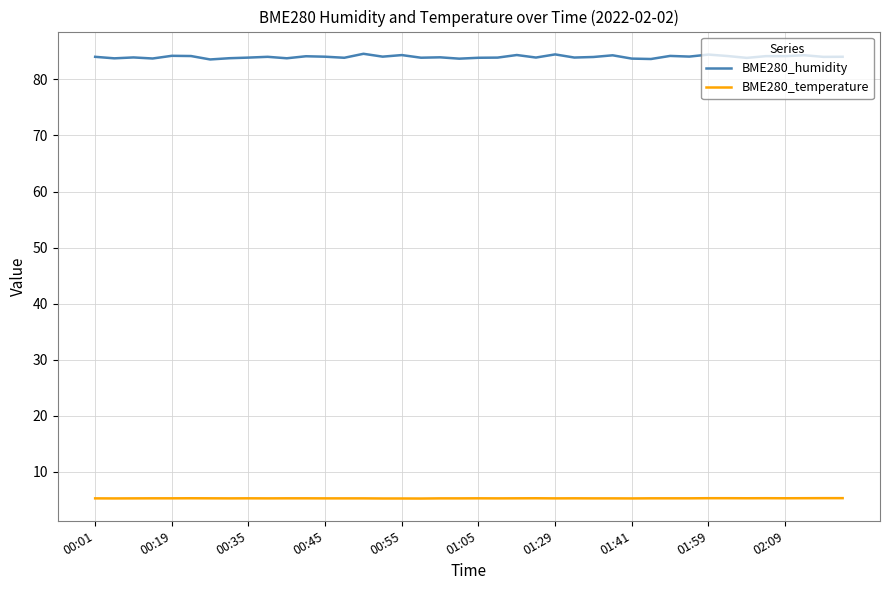

Which series has the largest total across all categories?

BME280_humidity